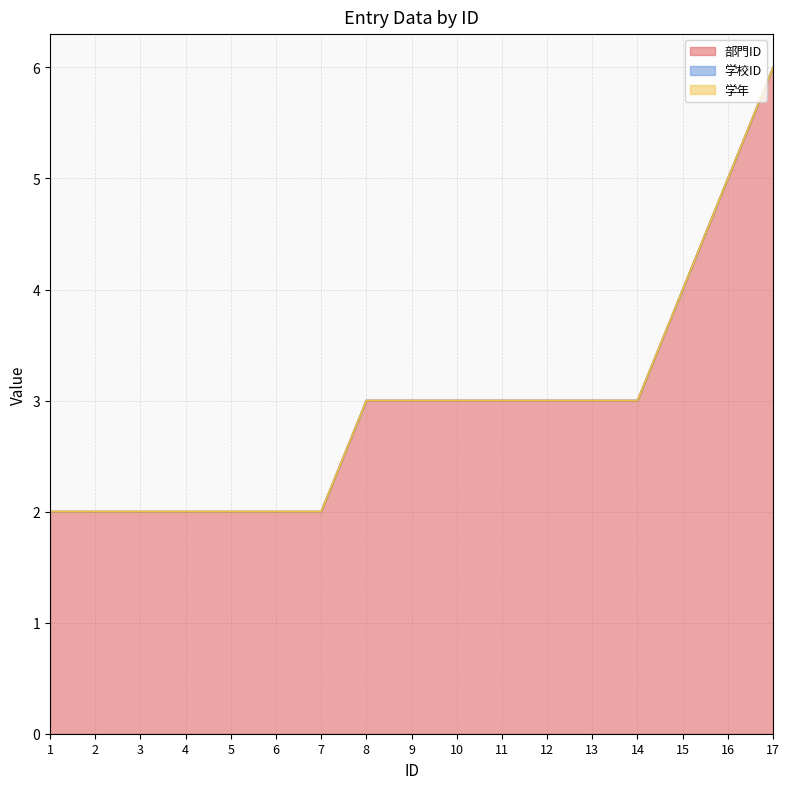

At which label does 学校ID reach its peak?

1